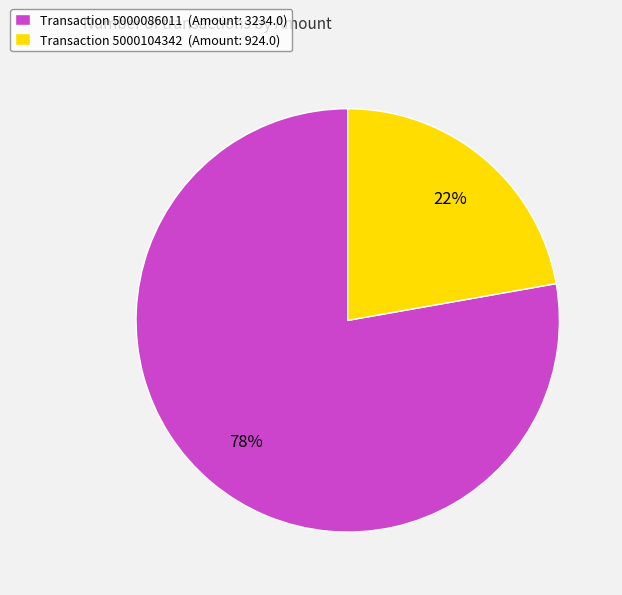

To the nearest percent, what is the combined percentage of Transaction 5000104342 (Amount: 924.0) and Transaction 5000086011 (Amount: 3234.0)?

100%